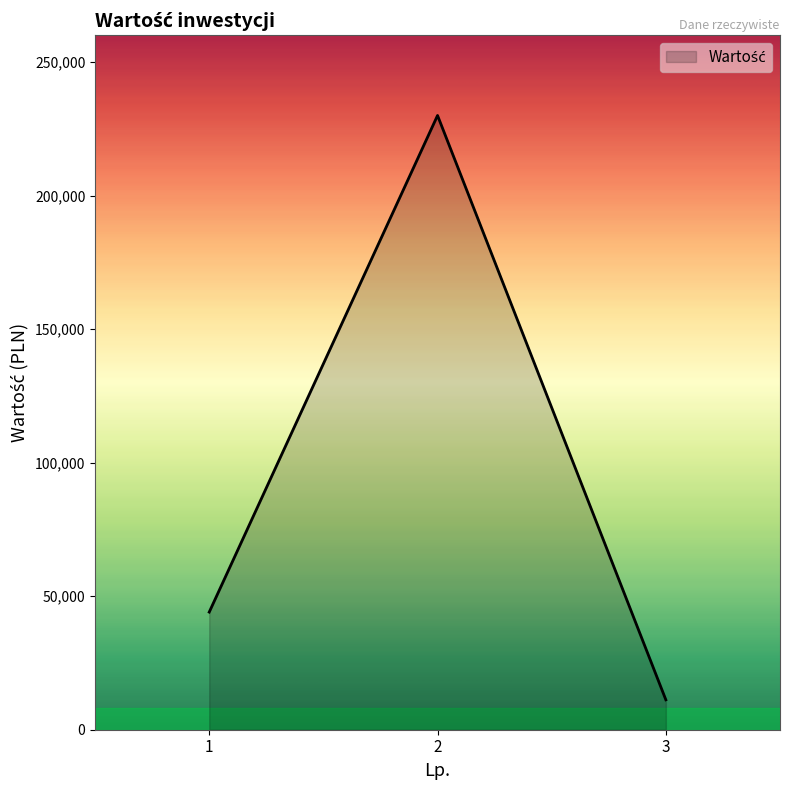

What is the change in value from 2 to 3?

-218800.0